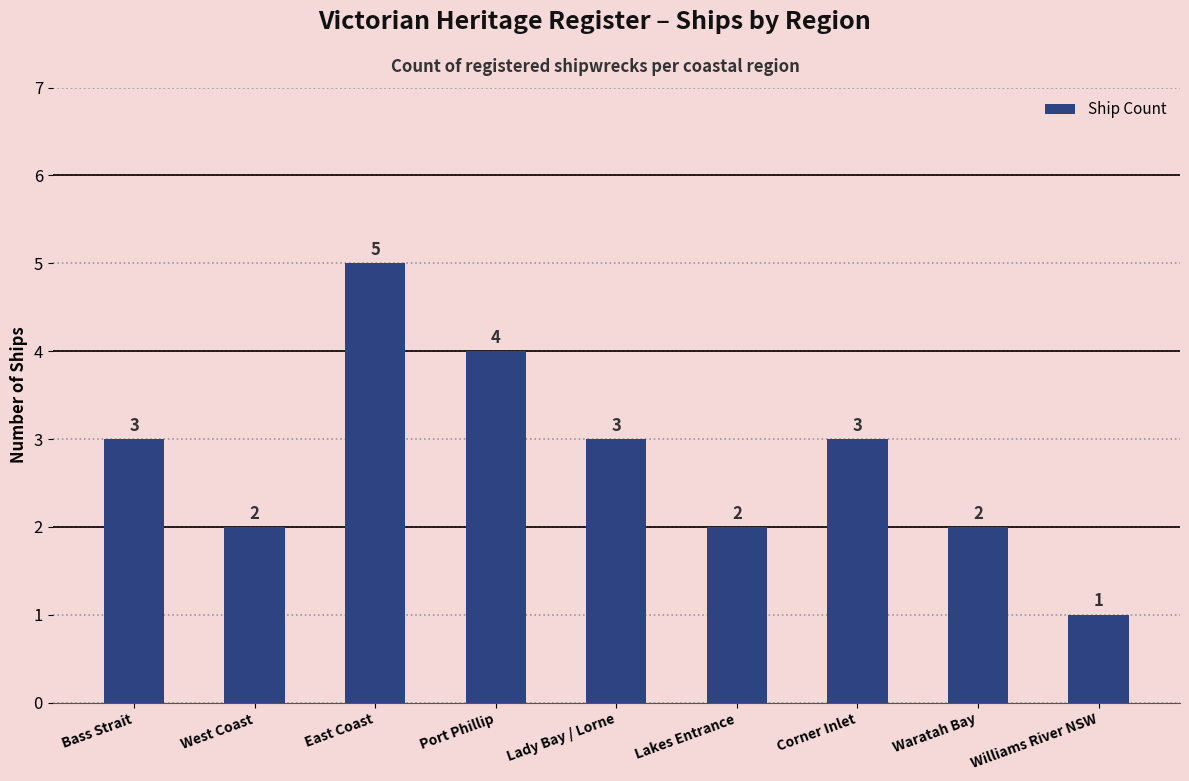

What is the difference between the maximum and minimum values?

4